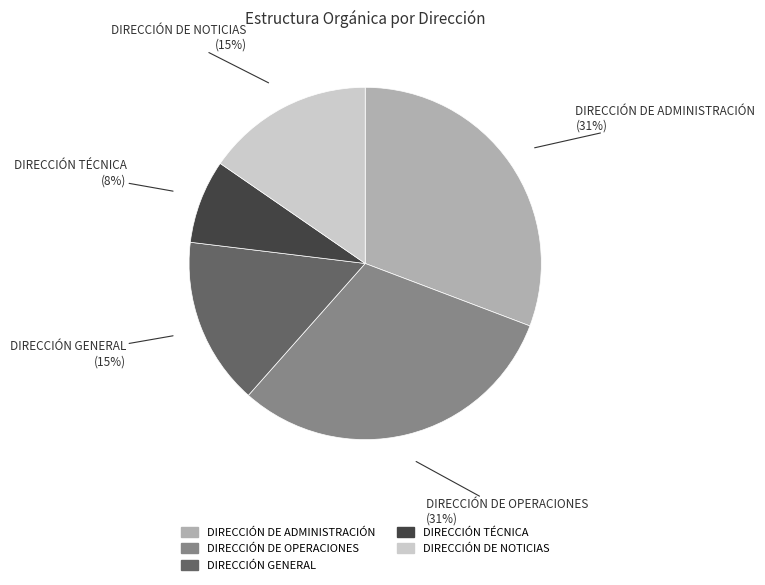

To the nearest percent, what is the average slice percentage?

20%